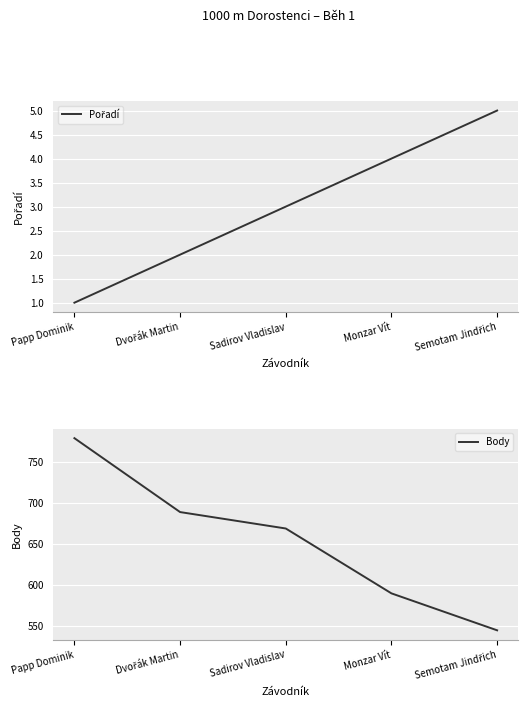

What is the difference between the highest and lowest values at Dvořák Martin?

687